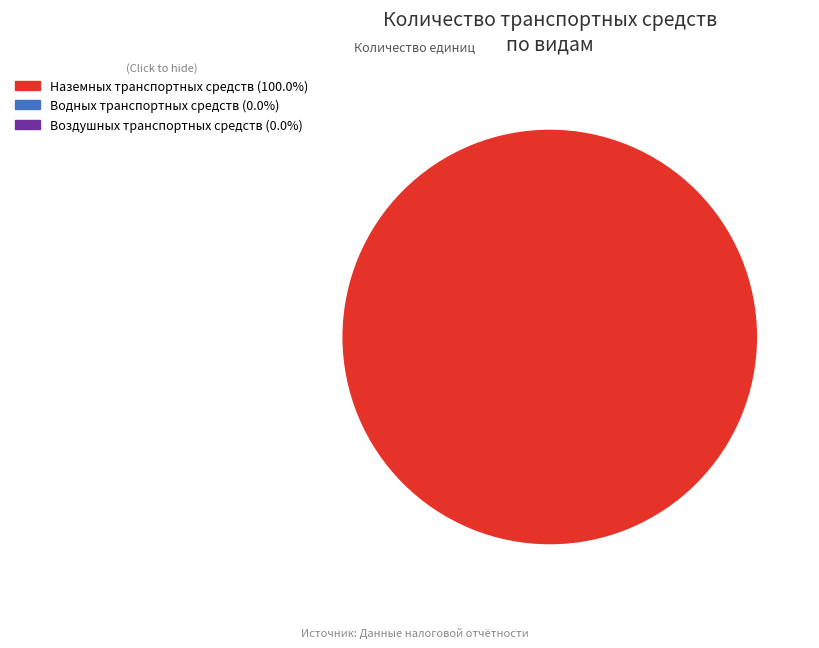

Does any single category account for the majority?

Yes